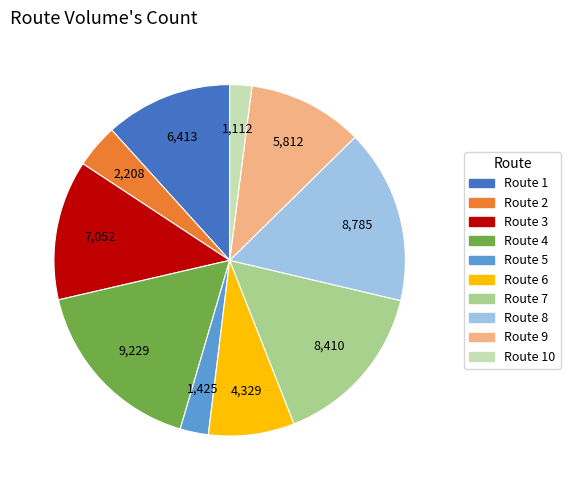

Is there any slice that represents more than half of the pie?

No